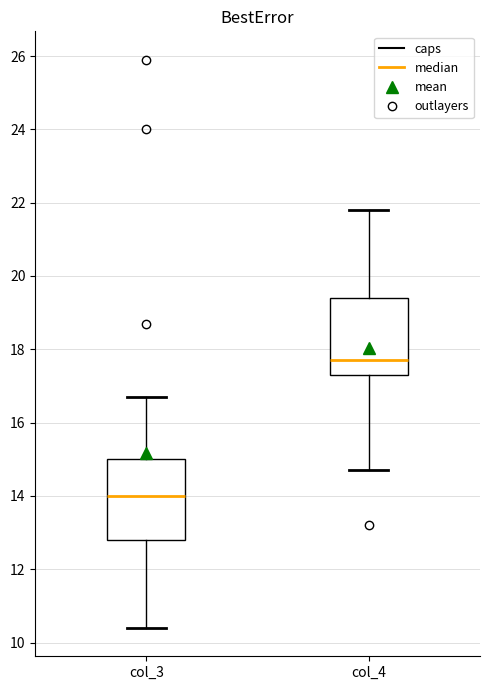

Where does the upper whisker of the box for col_4 end on the y-axis? The values are not printed on the chart, so give them approximately, as read against the axis.

21.8